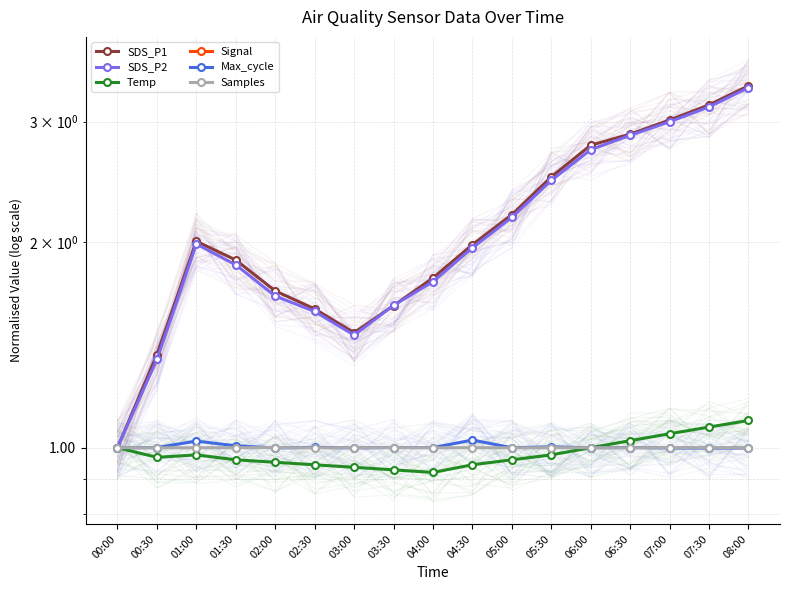

At which label is Samples closest to 0?

05:00